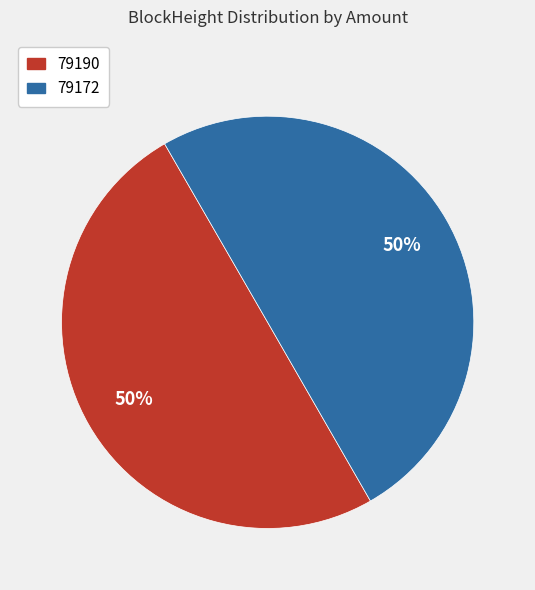

True or false: 79172 accounts for 65% of the total.

False